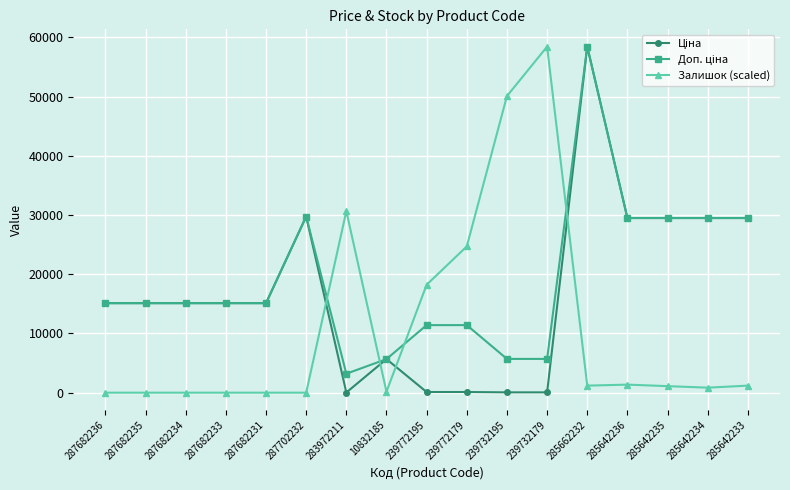

Which series changed the most between 239732179 and 285642233?

Залишок (scaled)